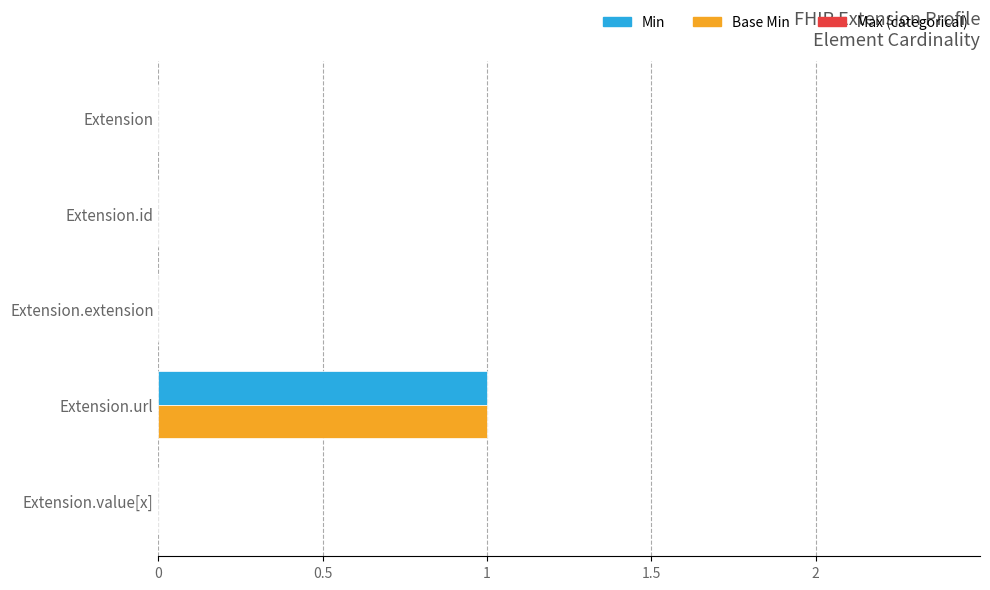

Is the value of Min at Extension greater than the value of Base Min at Extension.url?

No